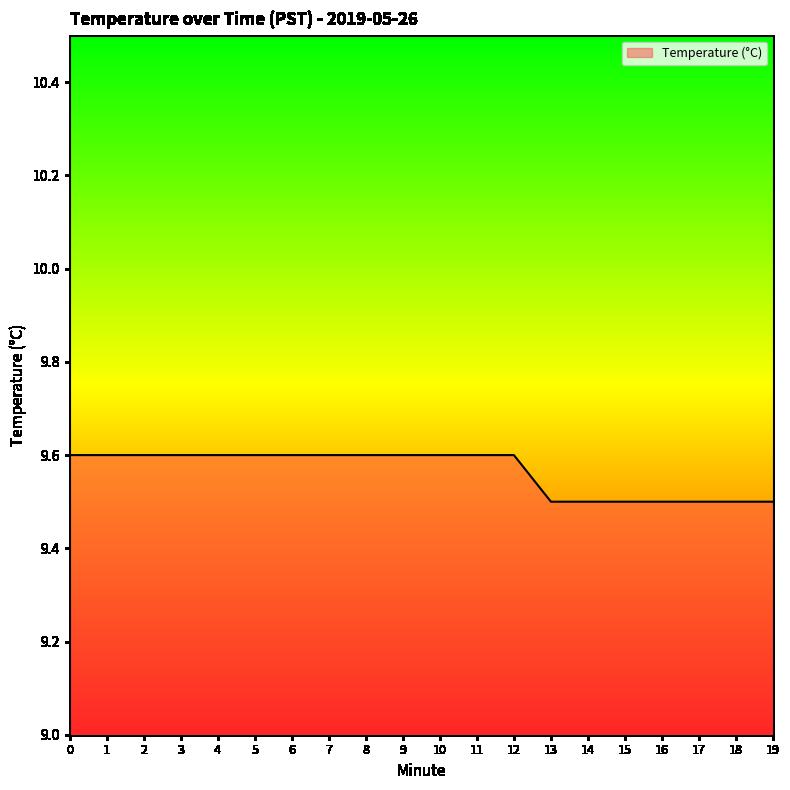

Reading left to right, list all the values displayed in this chart.

9.6	9.6	9.6	9.6	9.6	9.6	9.6	9.6	9.6	9.6	9.6	9.6	9.6	9.5	9.5	9.5	9.5	9.5	9.5	9.5